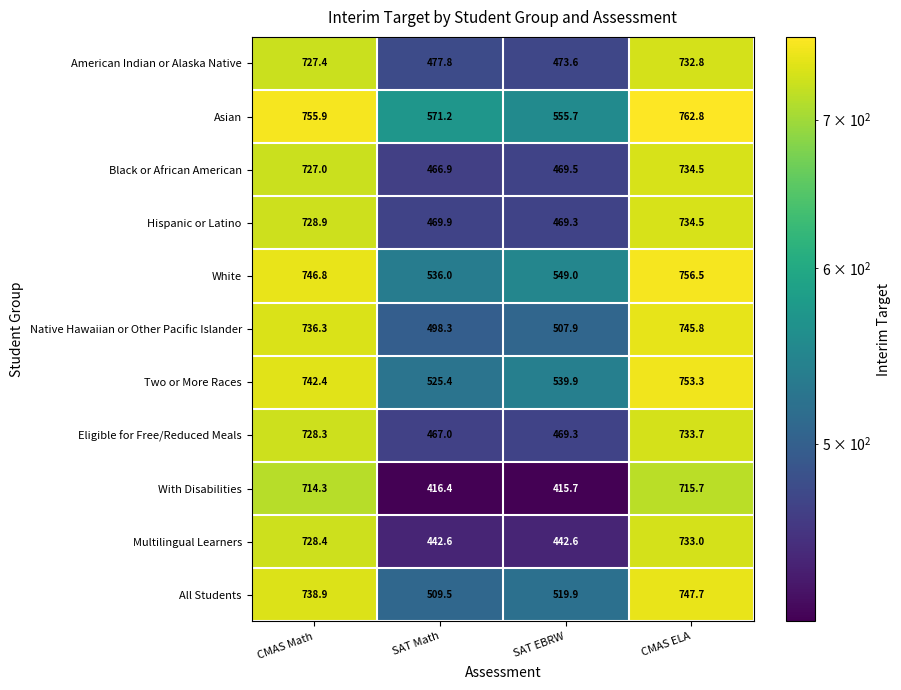

Which label corresponds to the smallest value in the chart?

SAT EBRW